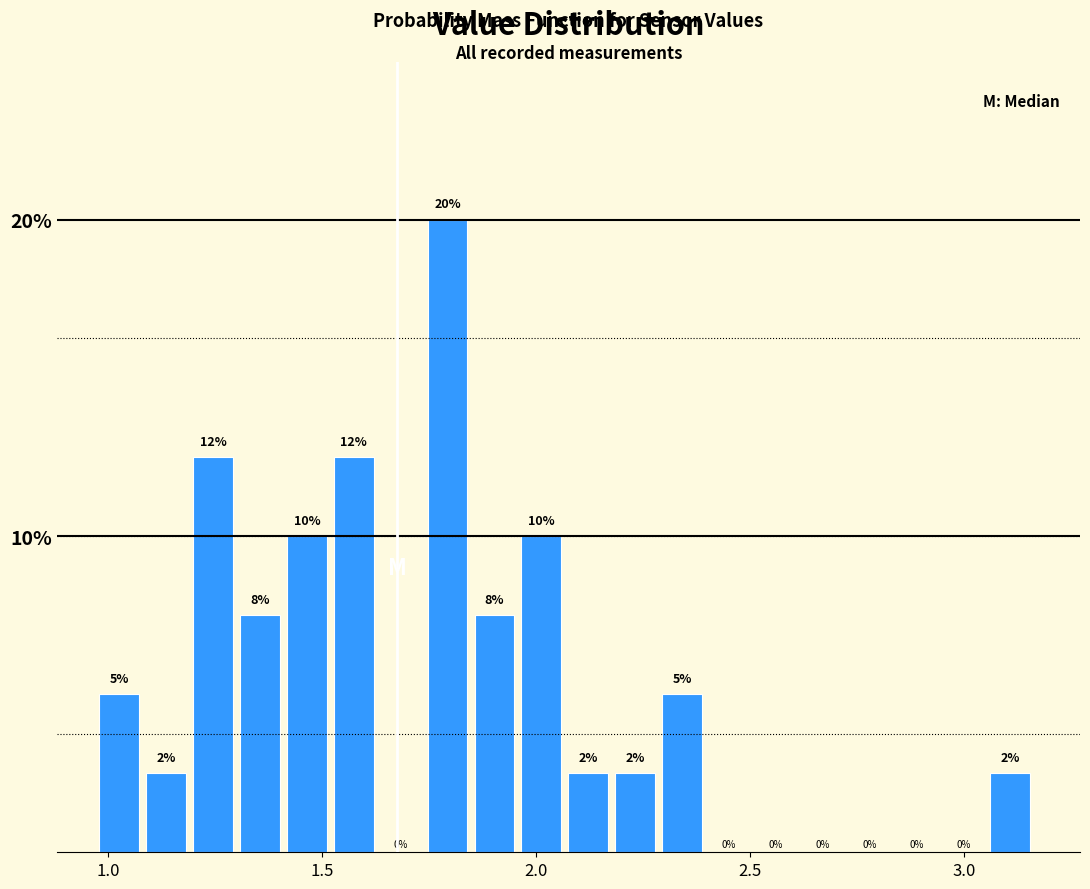

Around what value on the x-axis is the tallest bar? Give the approximate position of its centre, as read against the axis.

1.80